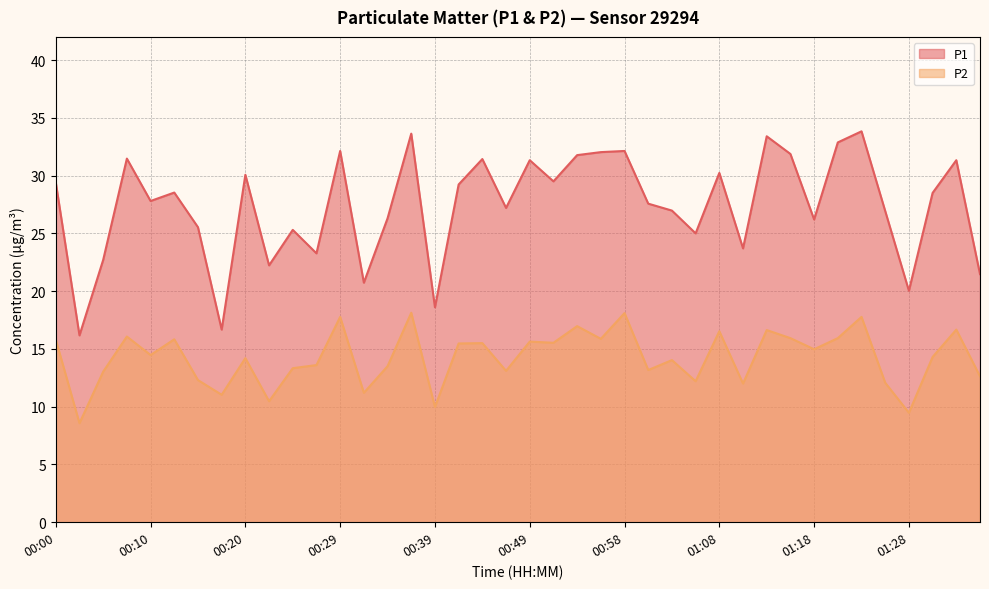

Where does the P1 series first go above 28?

00:00